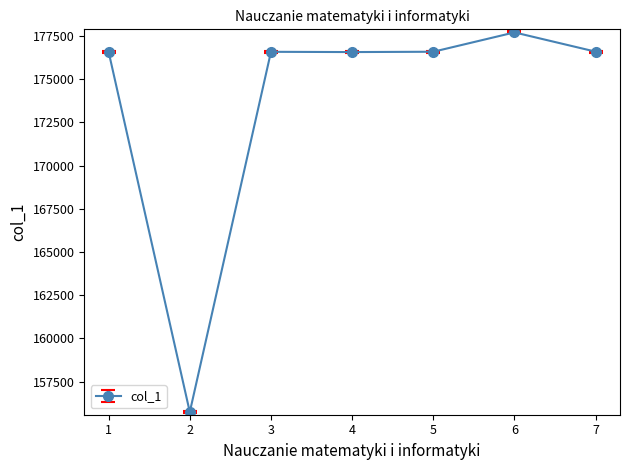

What is the minimum value shown in the chart?

155743